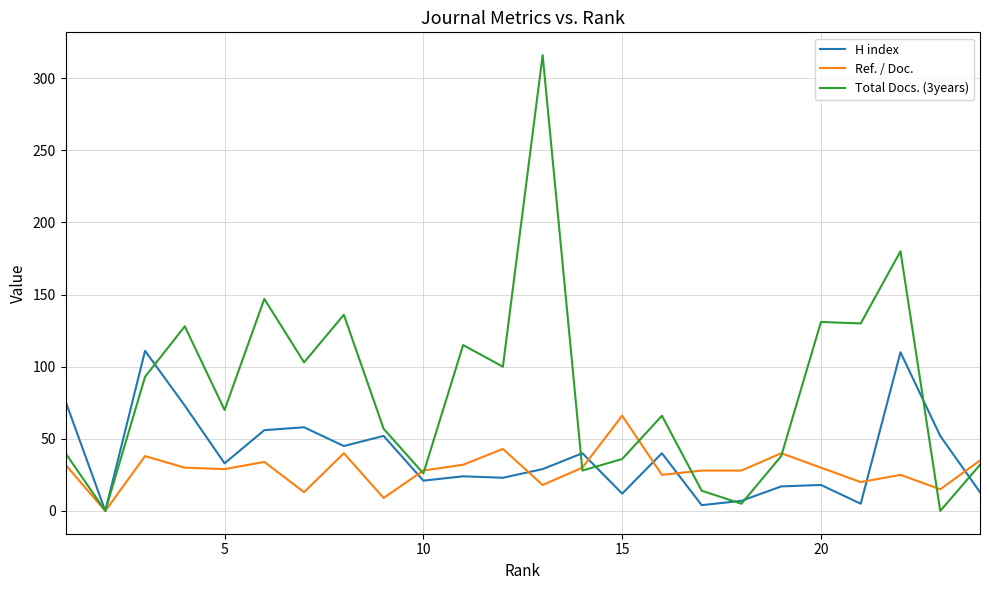

How many series are shown in this chart?

3